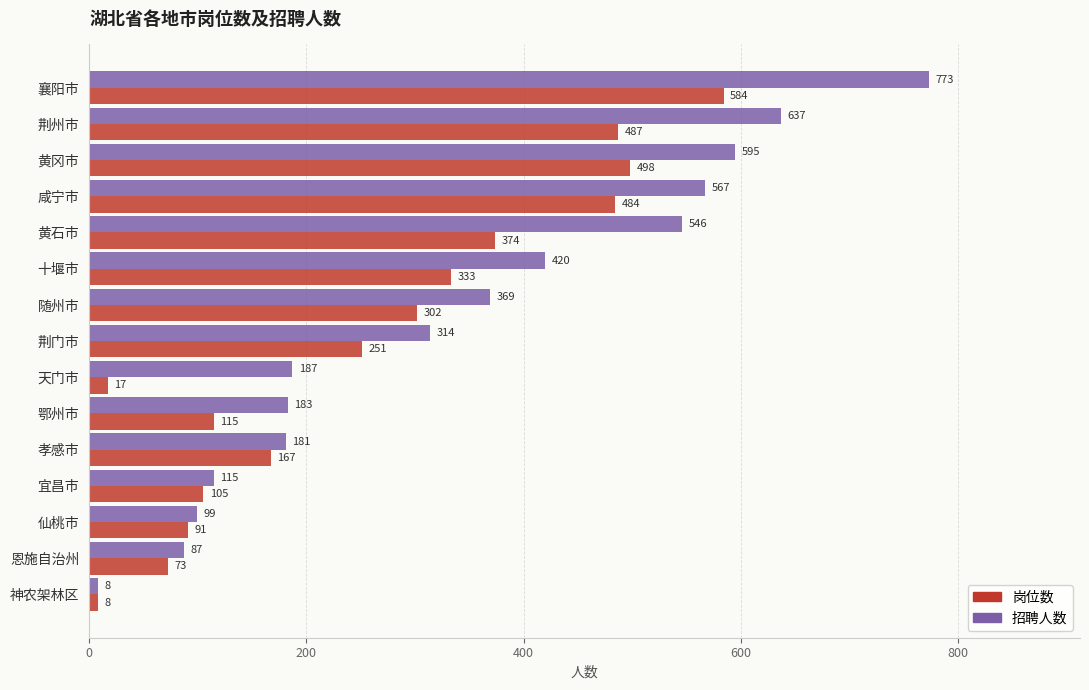

List the series in order of their overall mean, lowest first.

岗位数, 招聘人数